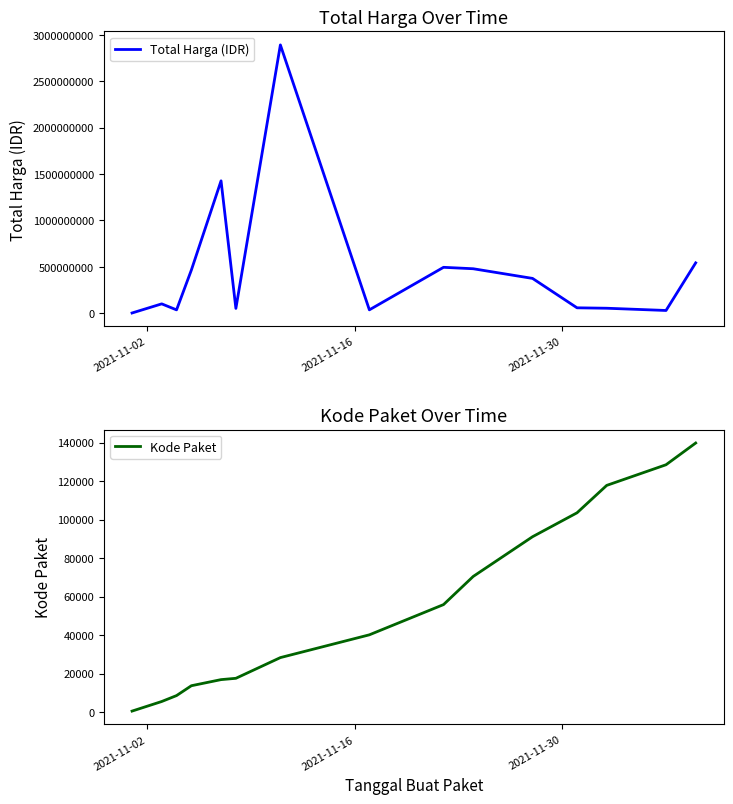

What is the highest value of the Total Harga (IDR) series?

2892122000